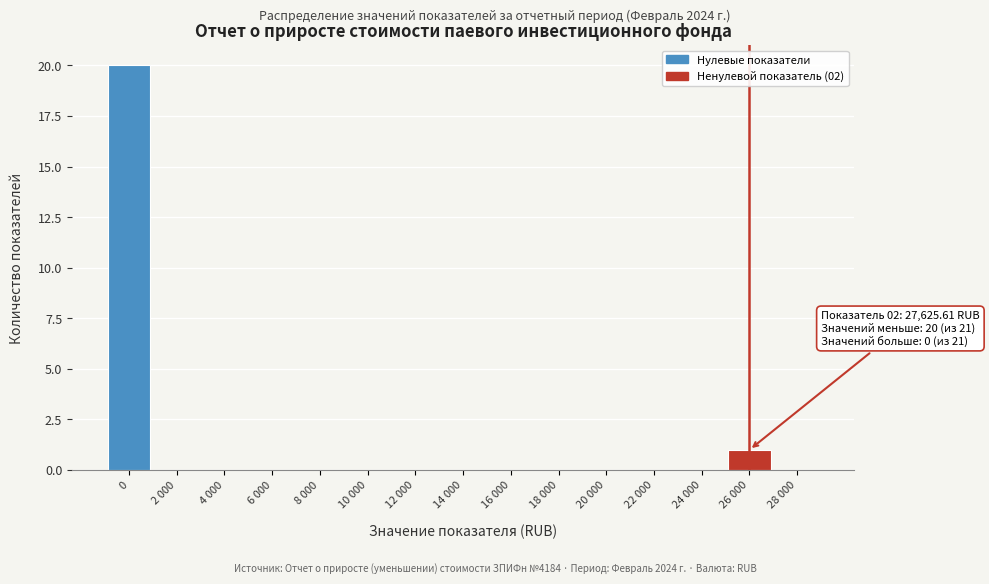

Reading left to right, what are all the values shown in this chart?

0=20	2 000=0	4 000=0	6 000=0	8 000=0	10 000=0	12 000=0	14 000=0	16 000=0	18 000=0	20 000=0	22 000=0	24 000=0	26 000=1	28 000=0